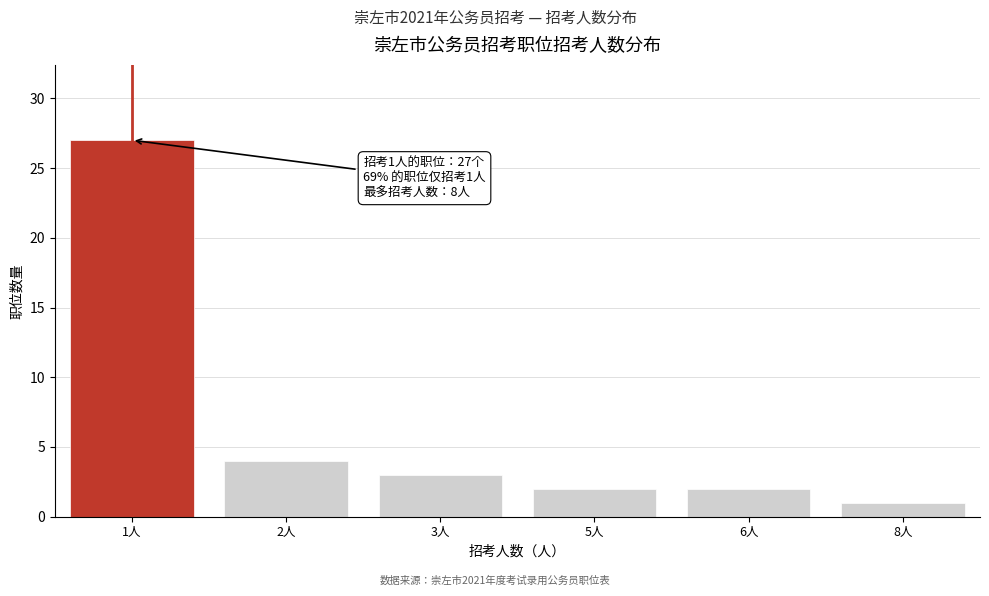

Reading right to left, extract all data points from this chart.

1	2	2	3	4	27